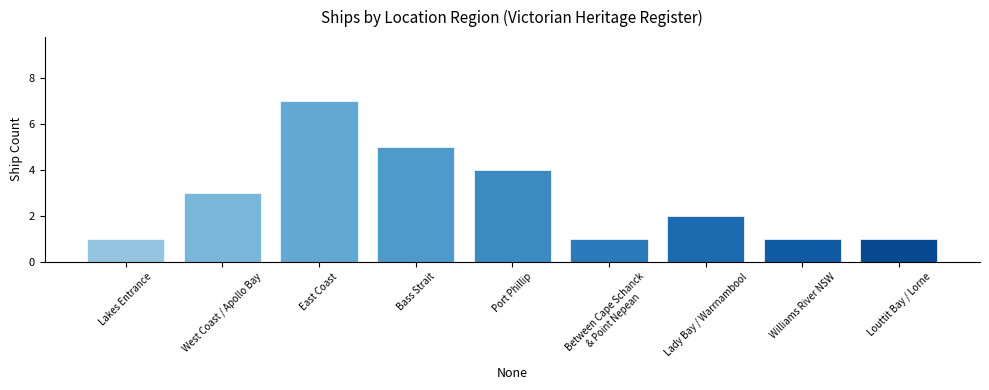

Between Port Phillip and East Coast, which is larger?

East Coast